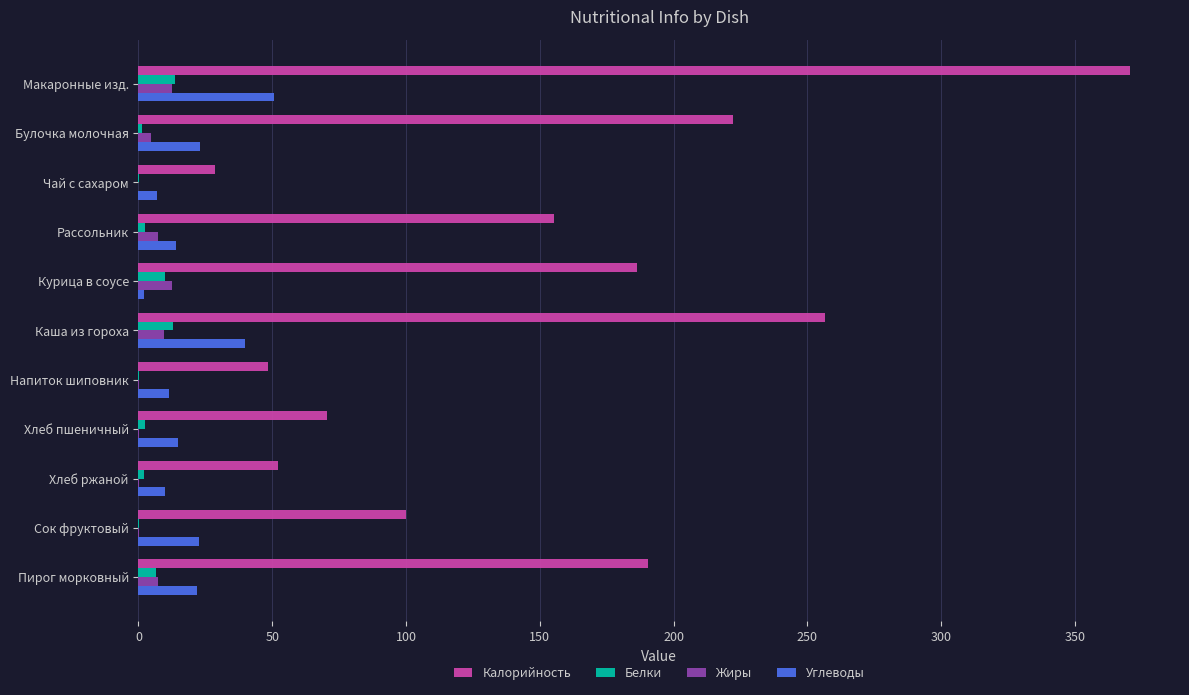

What is the maximum value shown in the chart?

370.8